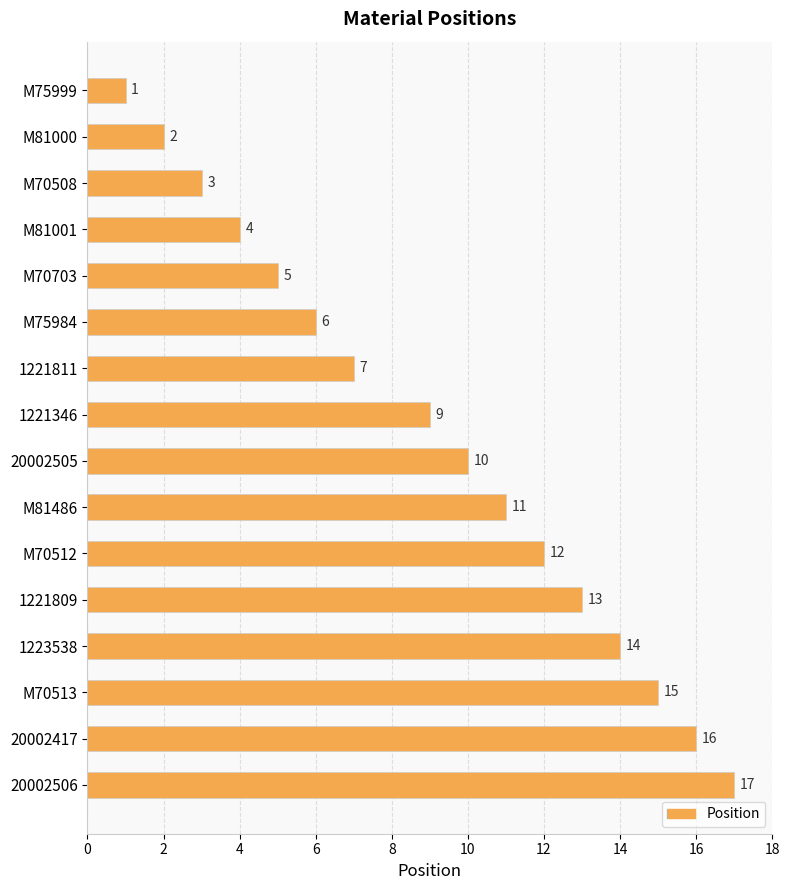

Approximately how many times larger is the value at 20002506 compared to 1221809?

1.3